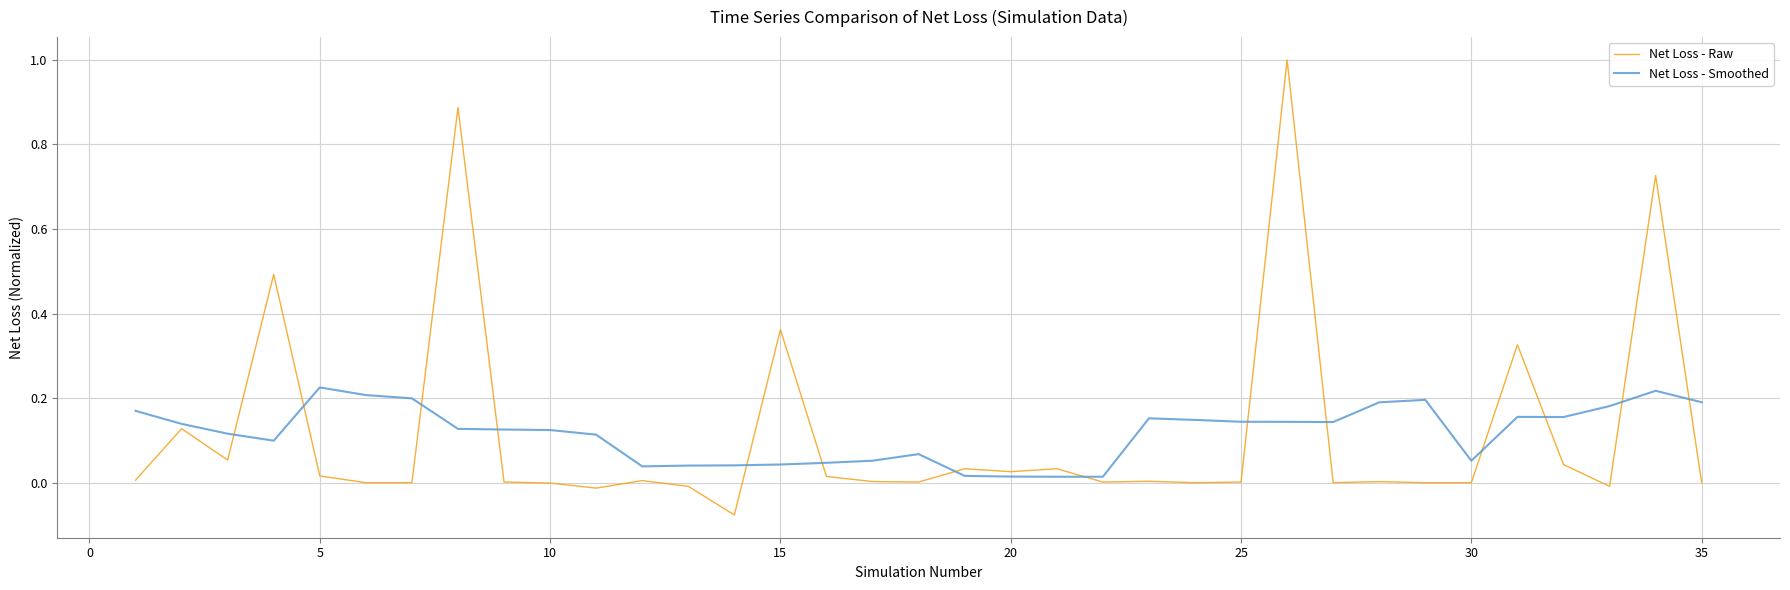

Which series has the largest range (max minus min)?

Net Loss - Raw